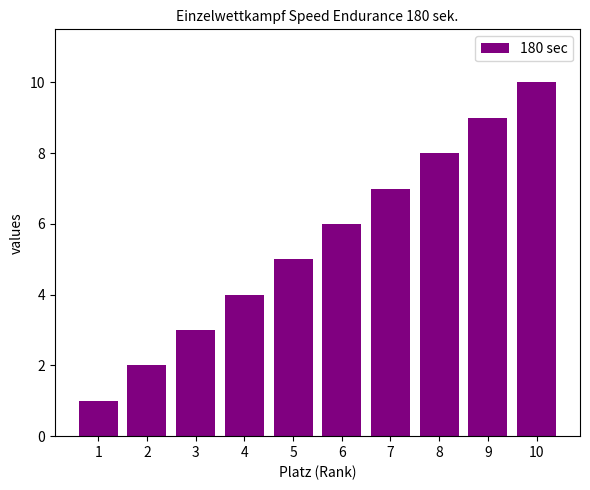

What is the sum of all values?

55